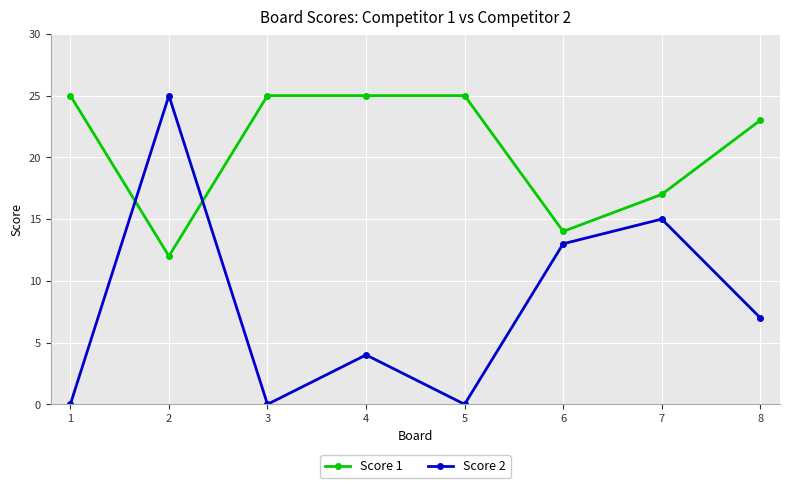

Which series has the largest range (max minus min)?

Score 2